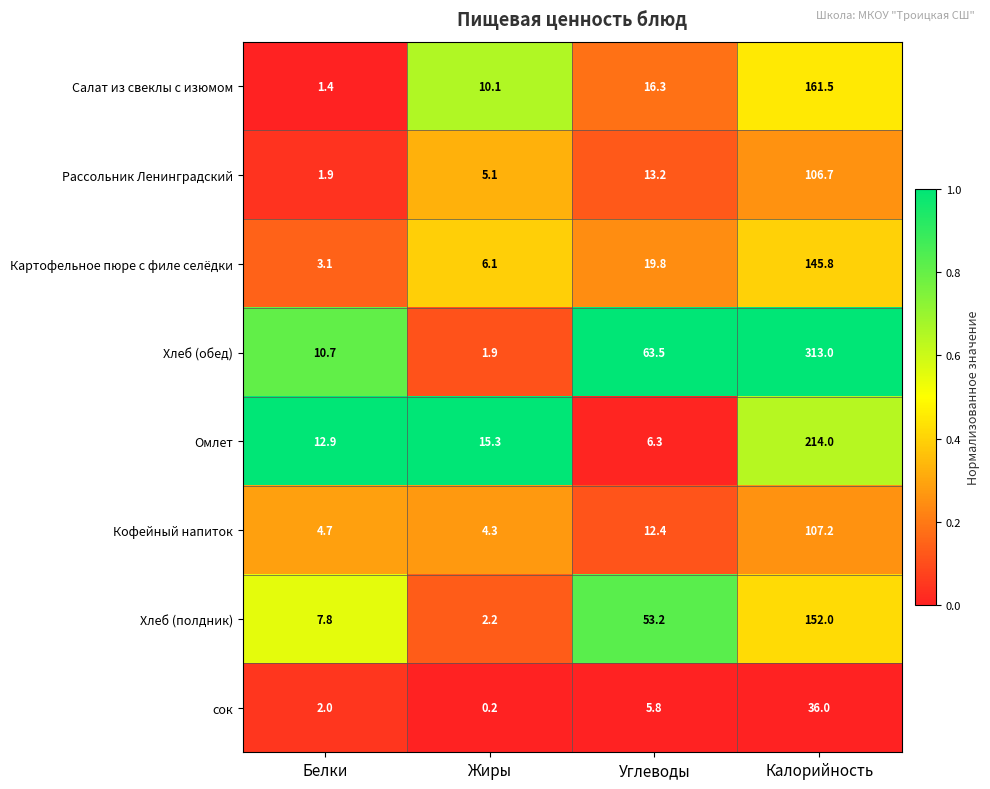

The Рассольник Ленинградский series shows 0.9 at Белки. True or false?

False